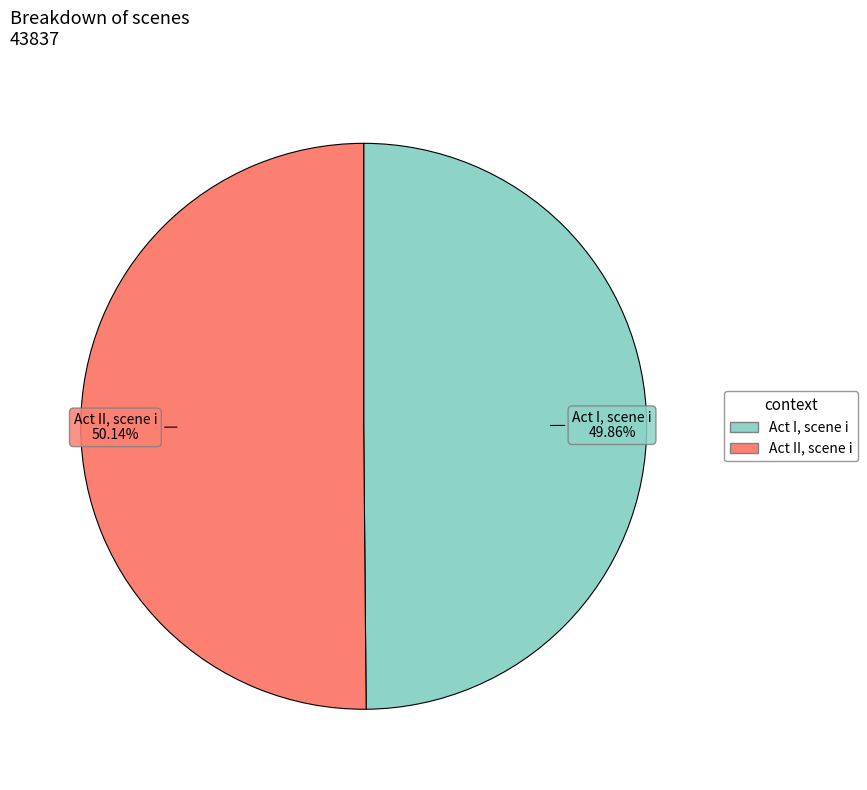

True or false: Act I, scene i accounts for 37% of the total.

False